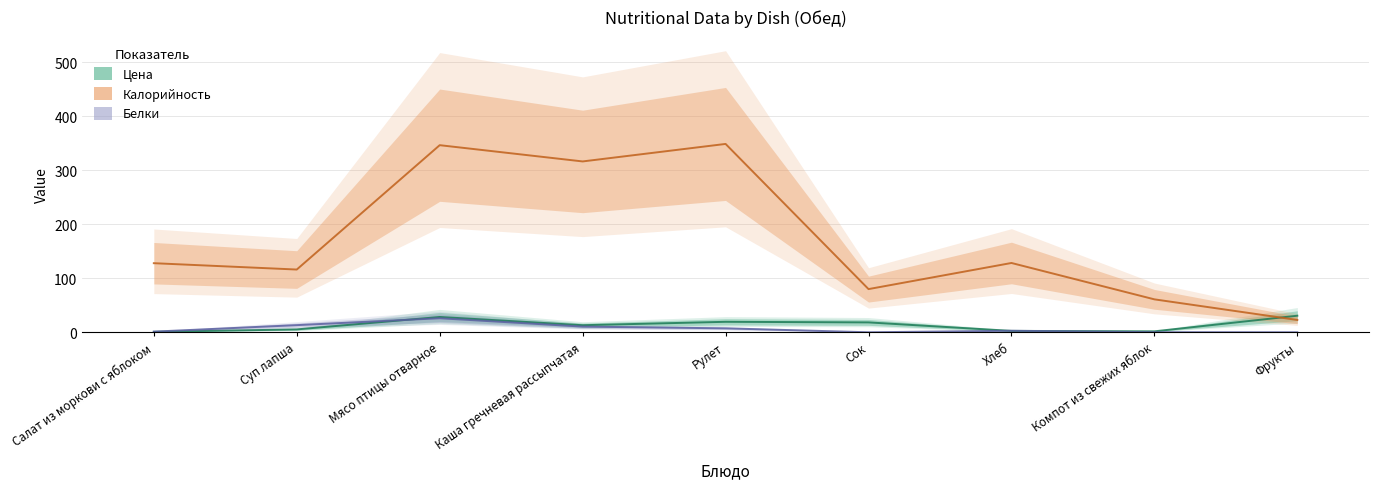

Reading right to left, extract all data points from this chart.

Цена: Фрукты=30.7	Компот из свежих яблок=1.7	Хлеб=2.6	Сок=18.3	Рулет=19.4	Каша гречневая рассыпчатая=13.1	Мясо птицы отварное=28.3	Суп лапша=5.3	Салат из моркови с яблоком=0.9
Калорийность: Фрукты=22.8	Компот из свежих яблок=61.0	Хлеб=128.4	Сок=80.0	Рулет=349.0	Каша гречневая рассыпчатая=316.6	Мясо птицы отварное=346.7	Суп лапша=116.2	Салат из моркови с яблоком=128.0
Белки: Фрукты=0.0	Компот из свежих яблок=0.2	Хлеб=2.8	Сок=0.0	Рулет=7.3	Каша гречневая рассыпчатая=10.5	Мясо птицы отварное=26.0	Суп лапша=13.2	Салат из моркови с яблоком=1.2